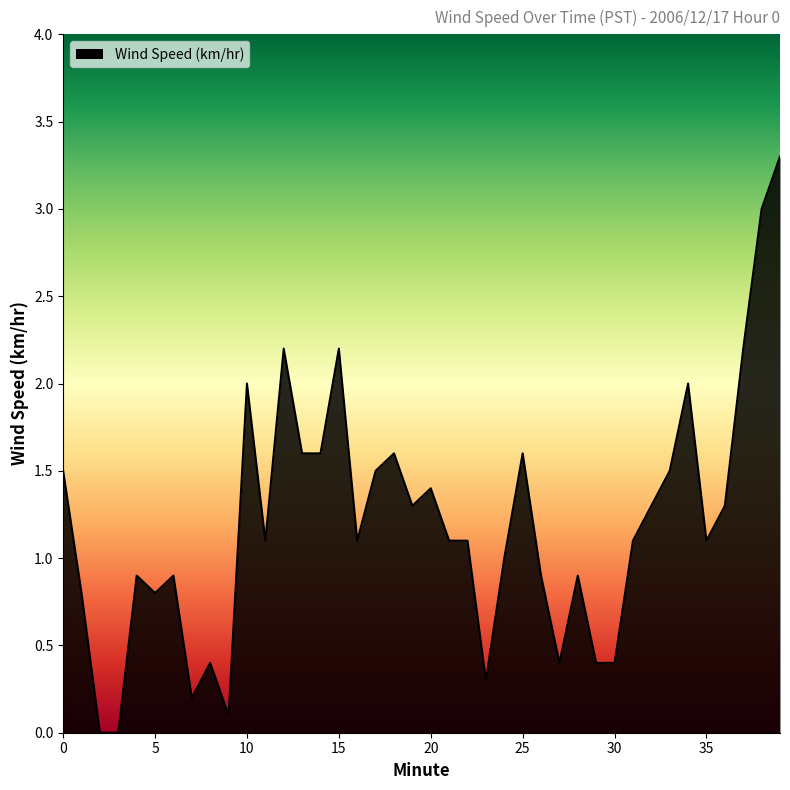

What is the greatest value displayed?

3.3